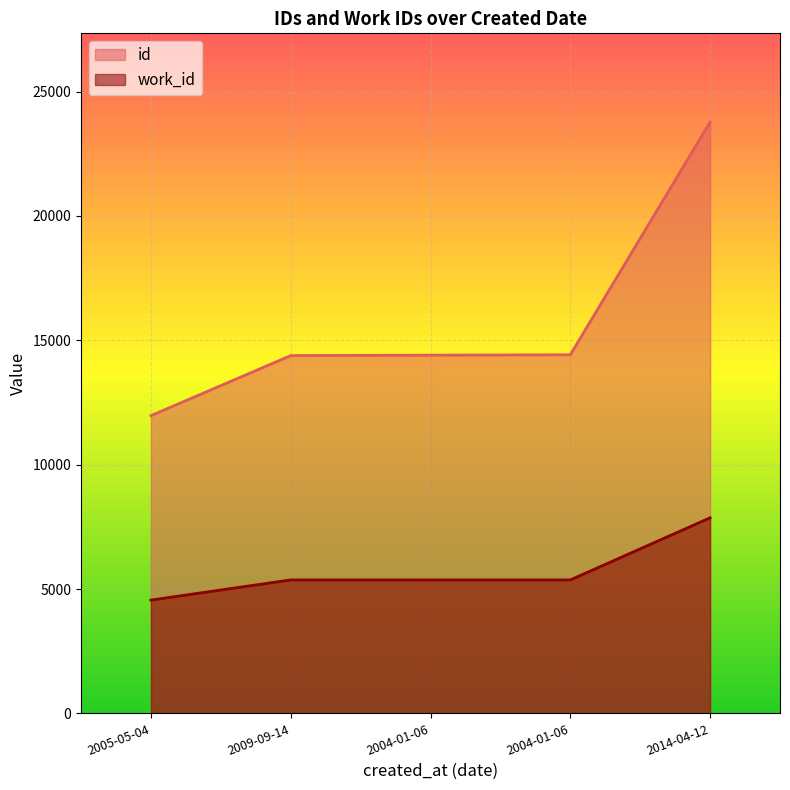

Where does the work_id series first go above 5366?

2014-04-12